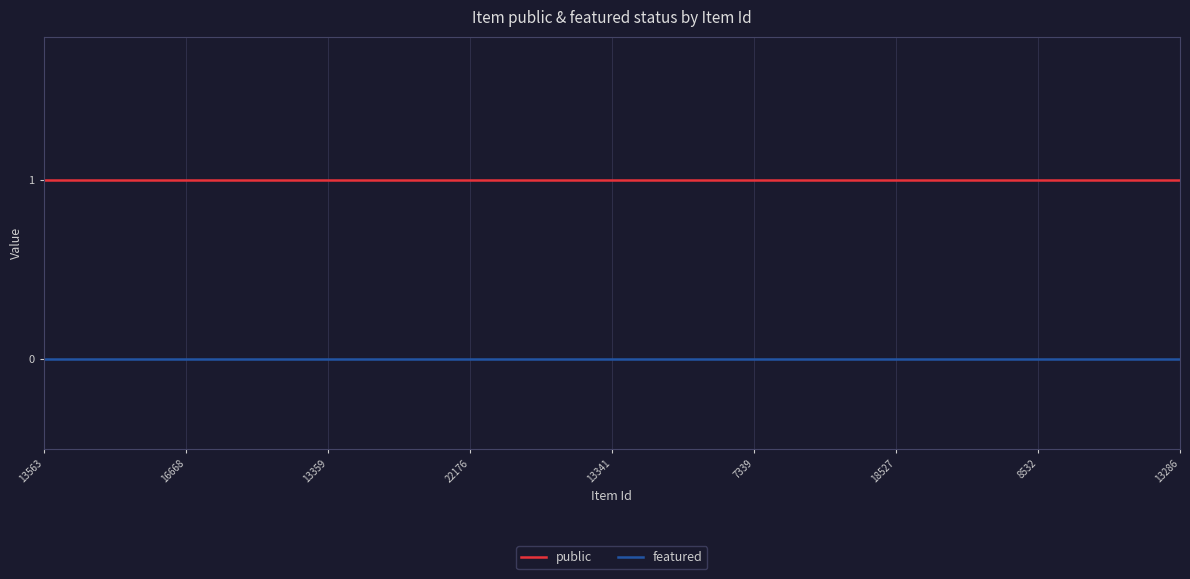

Rank the series by their maximum value, from lowest to highest.

featured, public